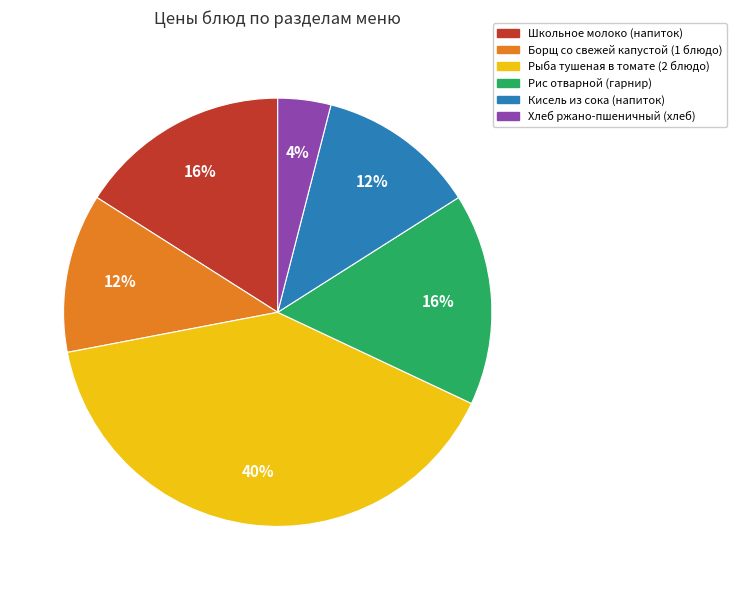

Does Борщ со свежей капустой (1 блюдо) represent more than half of the total?

No